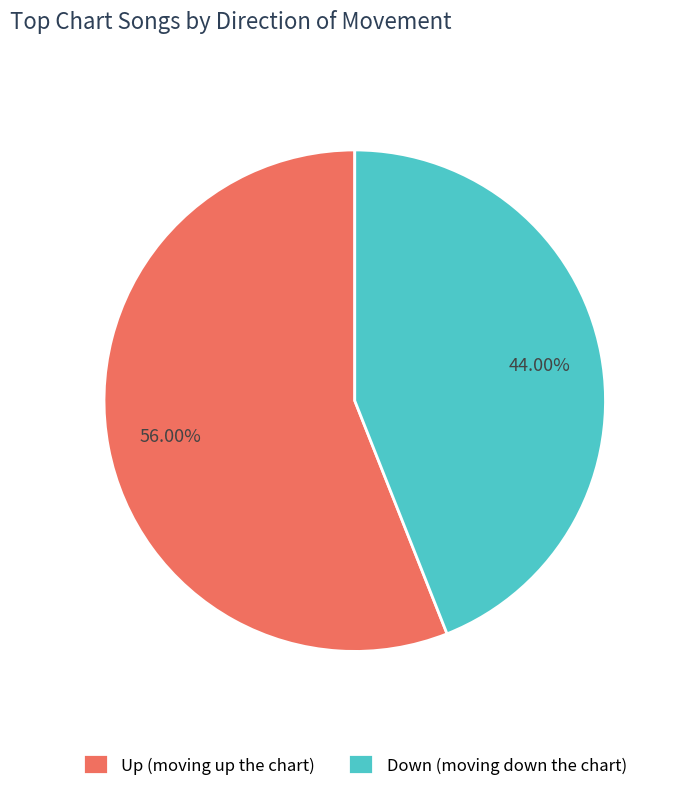

To the nearest percent, what is the difference between the largest and smallest slice percentages?

12%